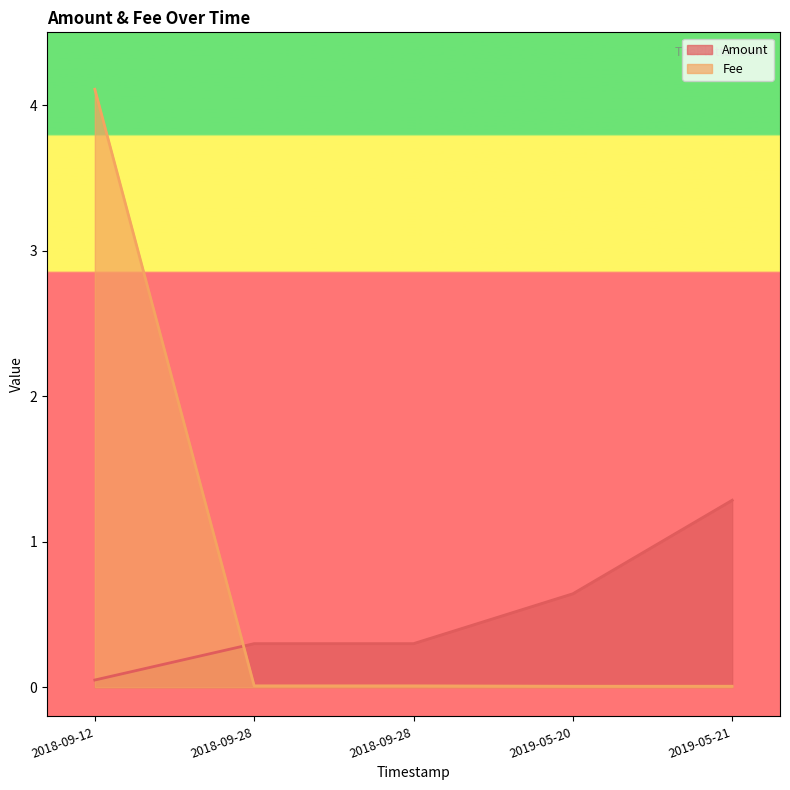

How many lines are shown in the chart?

2